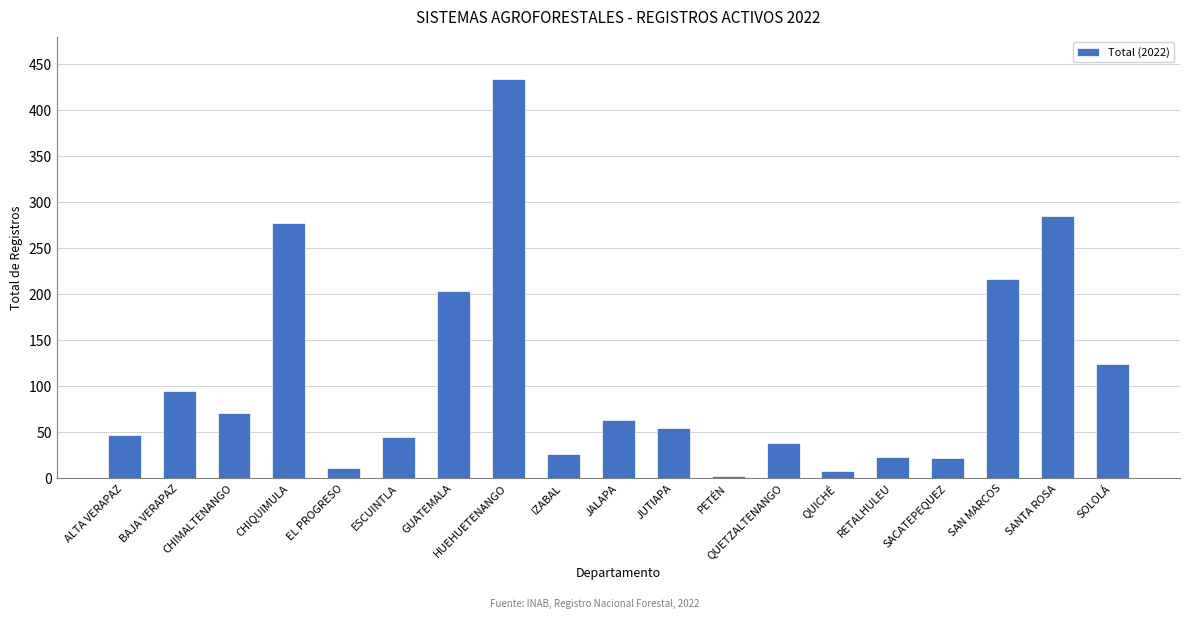

What is the difference between the maximum and minimum values?

431